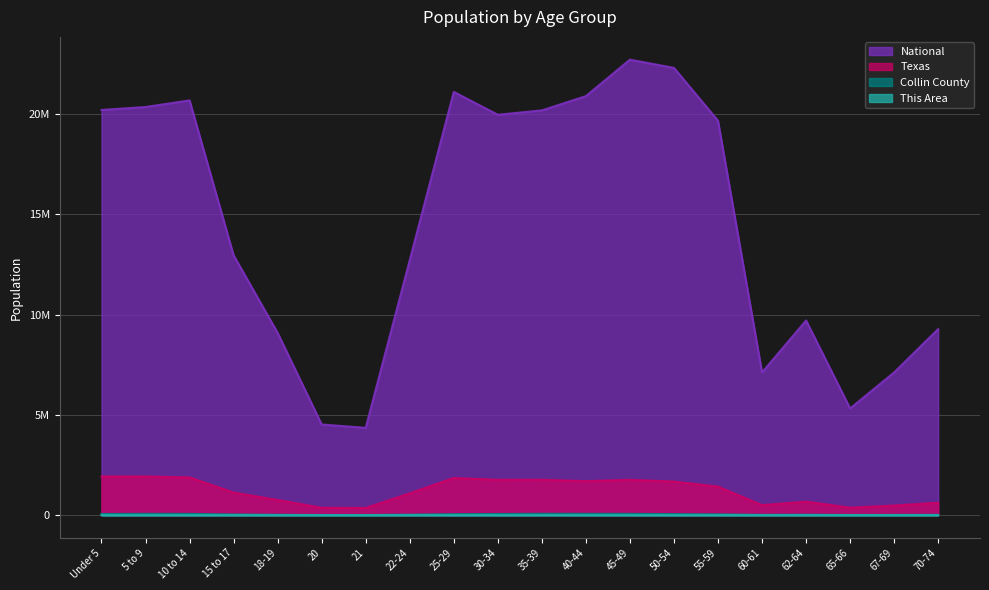

Reading left to right, what are all the values shown in this chart?

This Area: 388	281	213	94	106	67	70	236	468	393	313	274	258	202	173	62	89	43	55	56
Collin County: 58849	66143	64240	35445	17869	7499	7069	24211	50723	59072	69084	66823	65732	53370	41588	14476	20100	10269	13093	14958
Texas: 1928473	1928234	1881883	1127234	755890	369040	359015	1089024	1853039	1760434	1763587	1694795	1760467	1674869	1422924	500523	674244	373062	480038	619156
National: 20201362	20348657	20677194	12954254	9086089	4519129	4354294	12712576	21101849	19962099	20179642	20890964	22708591	22298125	19664805	7113727	9704197	5319902	7115361	9278166